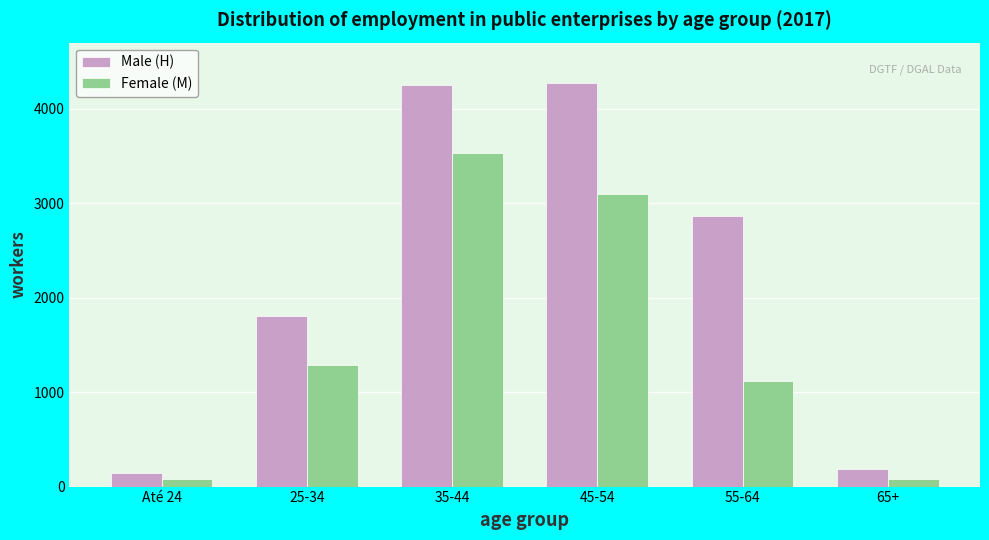

What is the difference between the maximum and minimum values in the Female (M) series?

3455